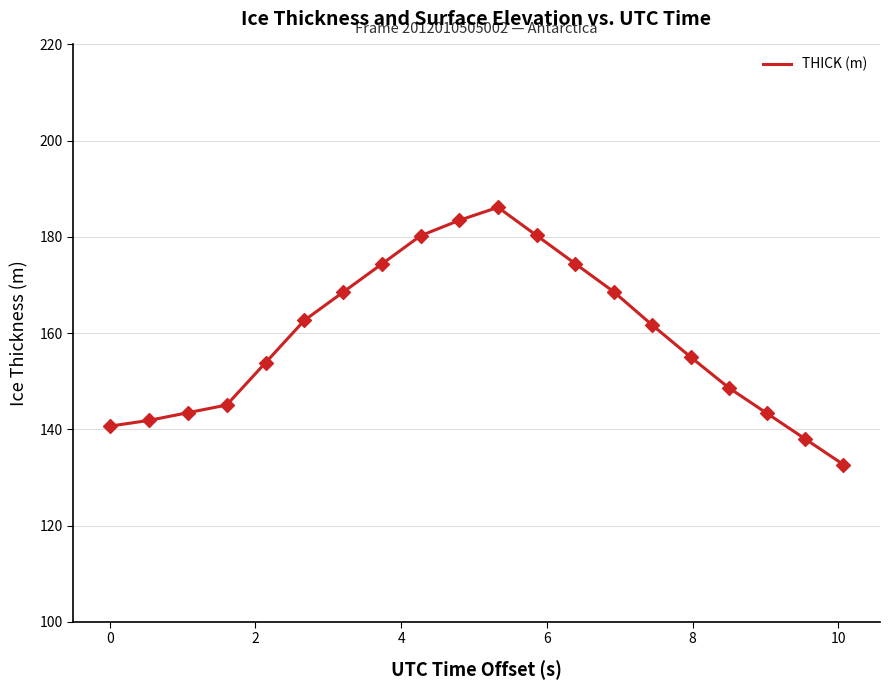

What is the greatest value displayed?

186.2